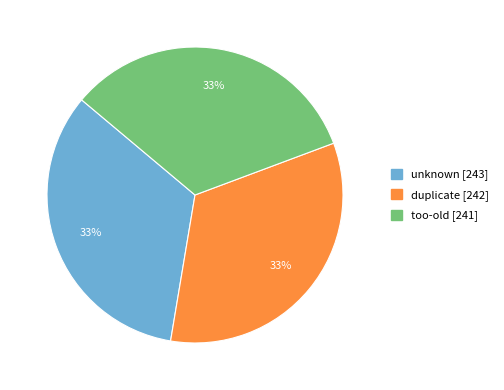

To the nearest percent, what portion does unknown represent?

33%